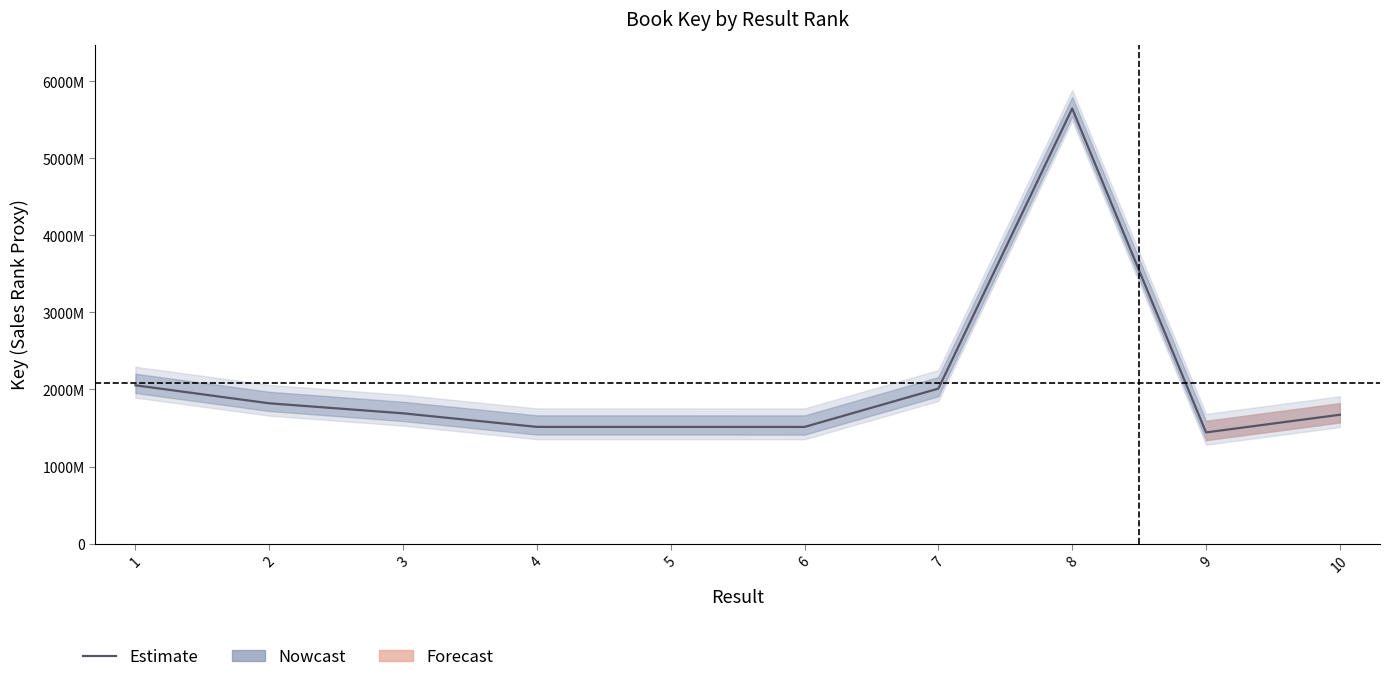

How many lines are shown in the chart?

1